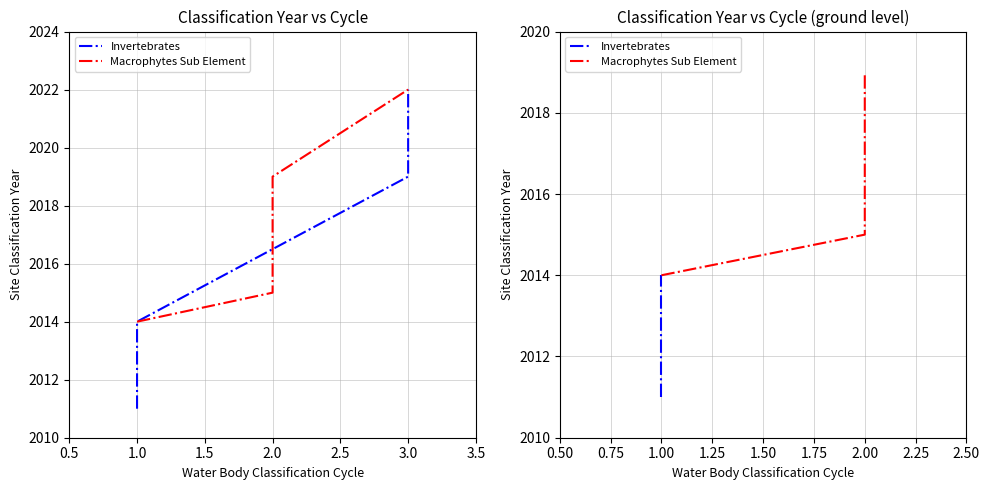

Does the chart display data point markers on the line(s)?

No